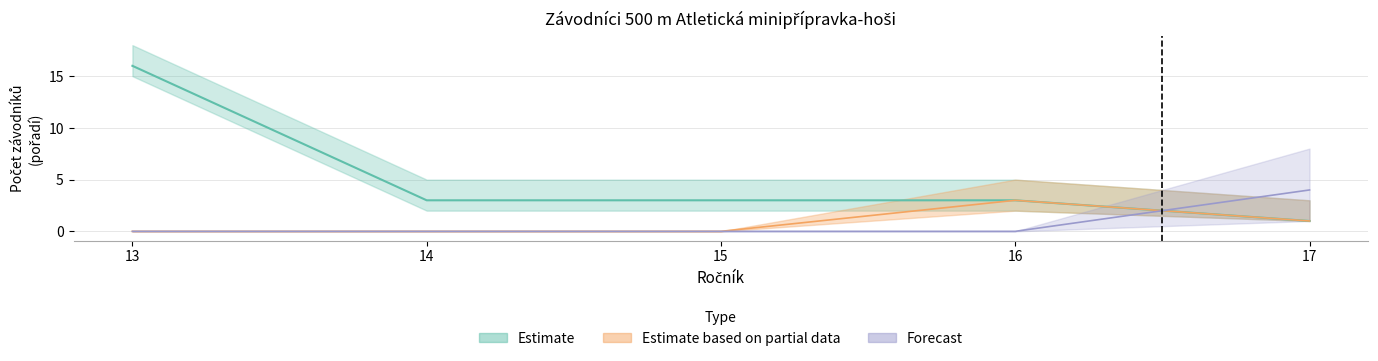

Between 13 and 13, which series saw the biggest shift?

Estimate